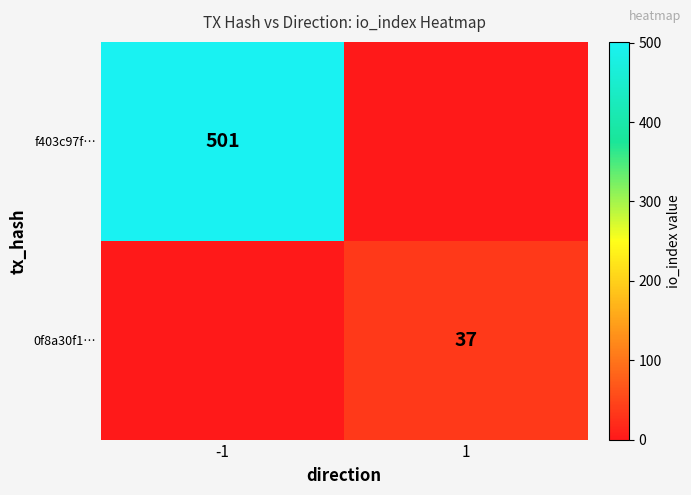

Is it true that f403c97f… equals 501 at -1?

True